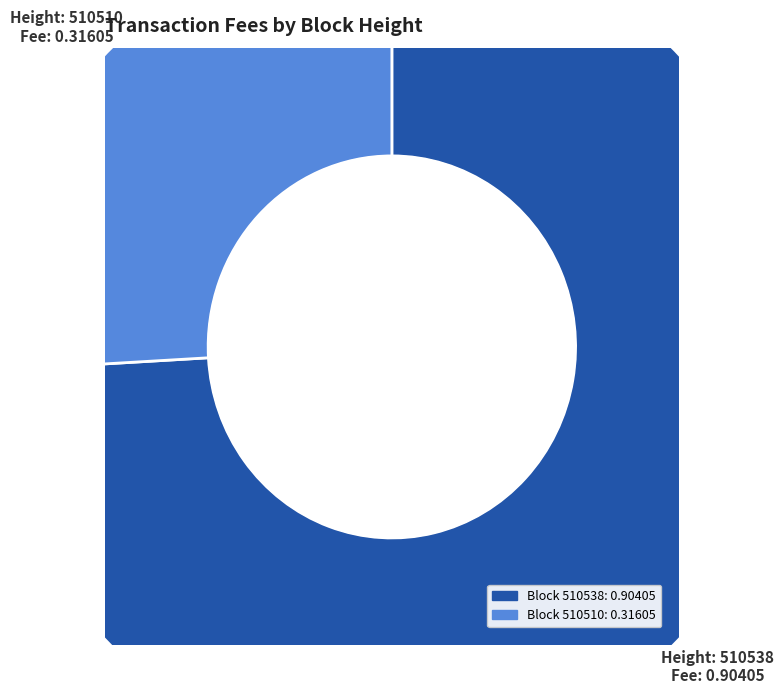

True or false: 510538 accounts for 63% of the total.

False